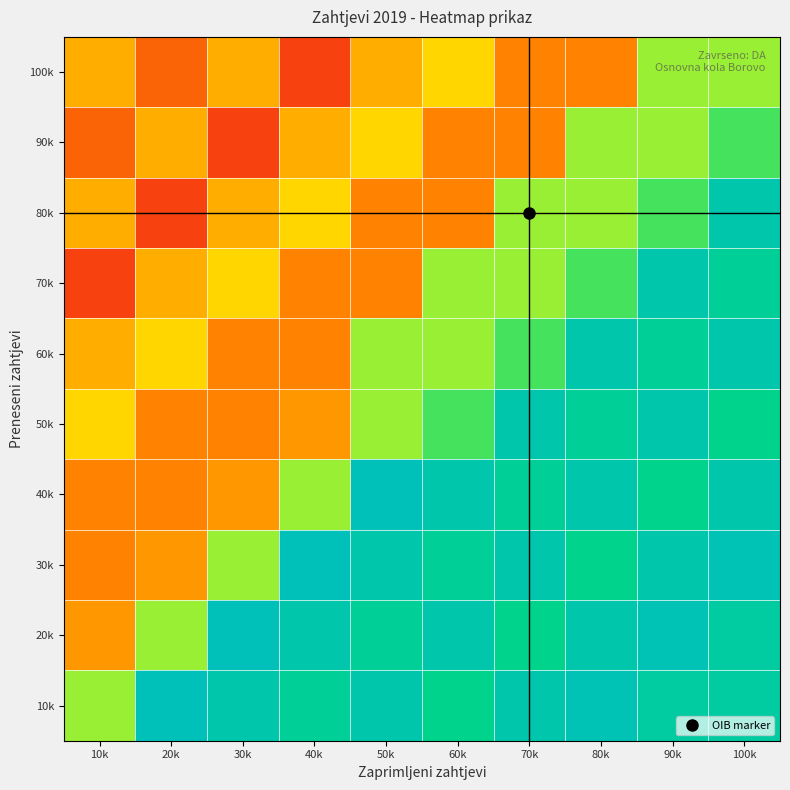

Reading left to right, what are all the values shown in this chart?

100k: 10k=0.3	20k=0.2	30k=0.3	40k=0.1	50k=0.3	60k=0.4	70k=0.3	80k=0.3	90k=0.6	100k=0.6
90k: 10k=0.2	20k=0.3	30k=0.1	40k=0.3	50k=0.4	60k=0.3	70k=0.3	80k=0.6	90k=0.6	100k=0.7
80k: 10k=0.3	20k=0.1	30k=0.3	40k=0.4	50k=0.3	60k=0.3	70k=0.6	80k=0.6	90k=0.7	100k=0.9
70k: 10k=0.1	20k=0.3	30k=0.4	40k=0.3	50k=0.3	60k=0.6	70k=0.6	80k=0.7	90k=0.9	100k=0.8
60k: 10k=0.3	20k=0.4	30k=0.3	40k=0.3	50k=0.6	60k=0.6	70k=0.7	80k=0.9	90k=0.8	100k=0.9
50k: 10k=0.4	20k=0.3	30k=0.3	40k=0.3	50k=0.6	60k=0.7	70k=0.9	80k=0.8	90k=0.9	100k=0.8
40k: 10k=0.3	20k=0.3	30k=0.3	40k=0.6	50k=1.0	60k=0.9	70k=0.8	80k=0.9	90k=0.8	100k=0.9
30k: 10k=0.3	20k=0.3	30k=0.6	40k=1.0	50k=0.9	60k=0.8	70k=0.9	80k=0.8	90k=0.9	100k=1.0
20k: 10k=0.3	20k=0.6	30k=1.0	40k=0.9	50k=0.8	60k=0.9	70k=0.8	80k=0.9	90k=1.0	100k=0.9
10k: 10k=0.6	20k=1.0	30k=0.9	40k=0.8	50k=0.9	60k=0.8	70k=0.9	80k=1.0	90k=0.9	100k=0.9